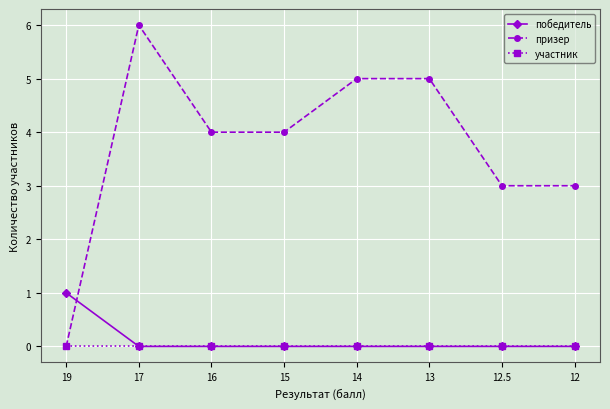

At which category is the sum across all series the highest?

17